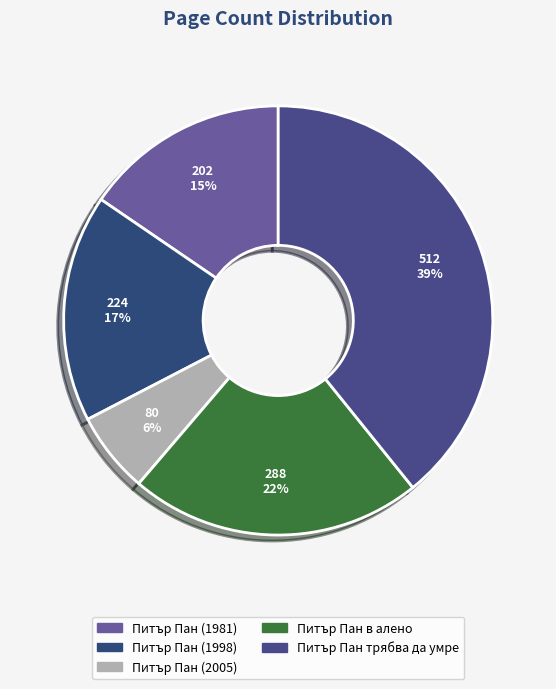

What is the ratio of the value at Питър Пан трябва да умре to the value at Питър Пан (2005)?

6.4